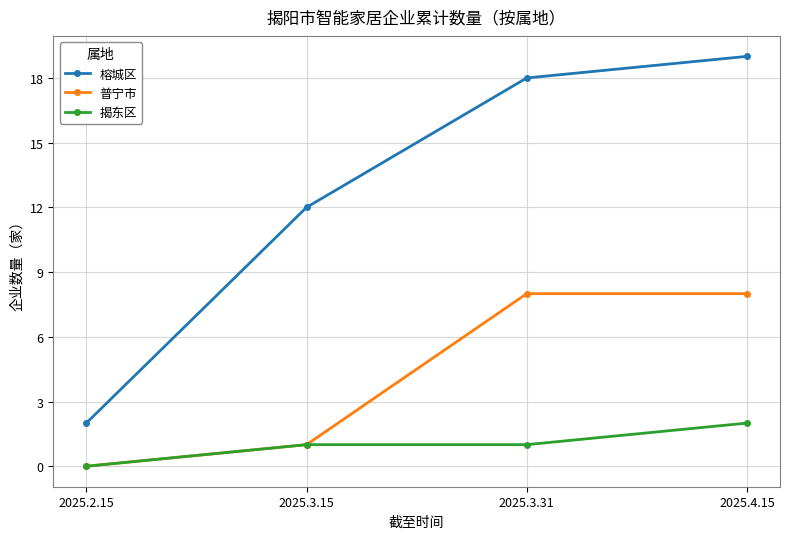

Reading left to right, transcribe all the data shown in this chart.

榕城区: 2025.2.15=2	2025.3.15=12	2025.3.31=18	2025.4.15=19
普宁市: 2025.2.15=0	2025.3.15=1	2025.3.31=8	2025.4.15=8
揭东区: 2025.2.15=0	2025.3.15=1	2025.3.31=1	2025.4.15=2